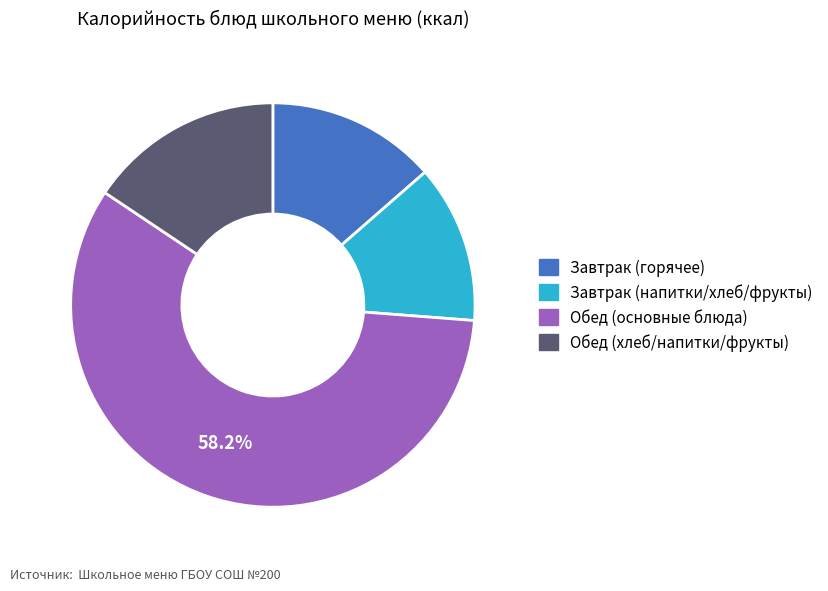

Count the number of slices in the pie.

4